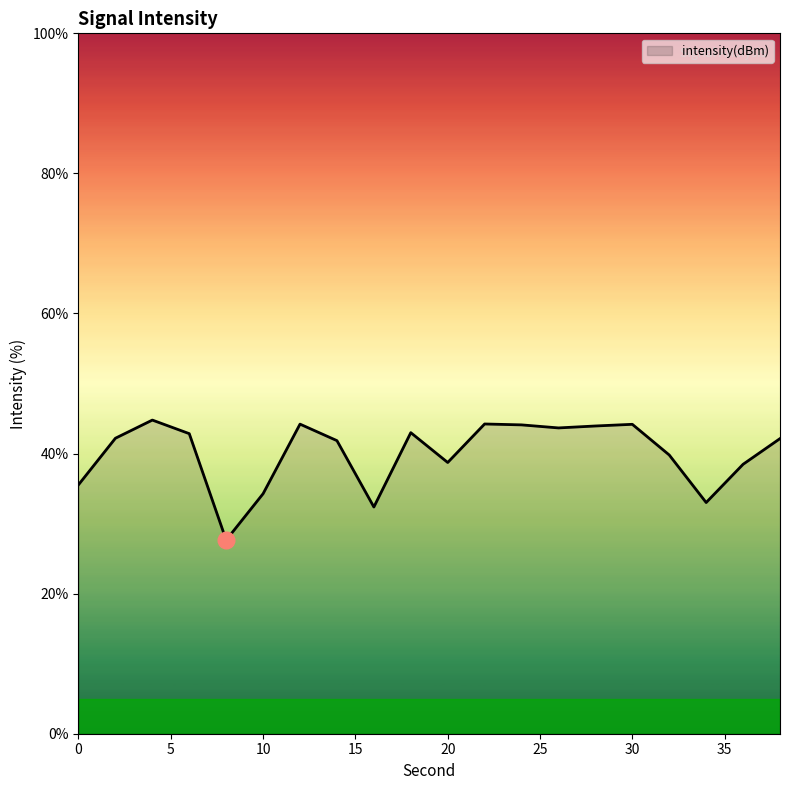

What is the difference between the maximum and minimum values?

17.1